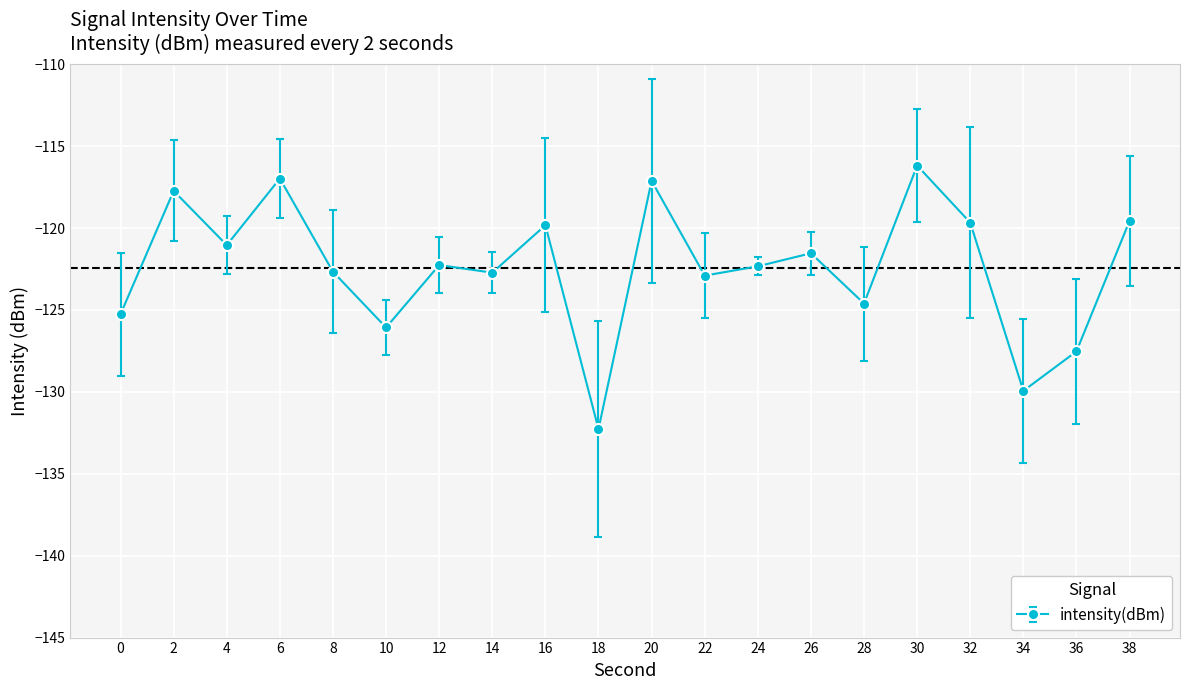

How many data points are less than -122?

11